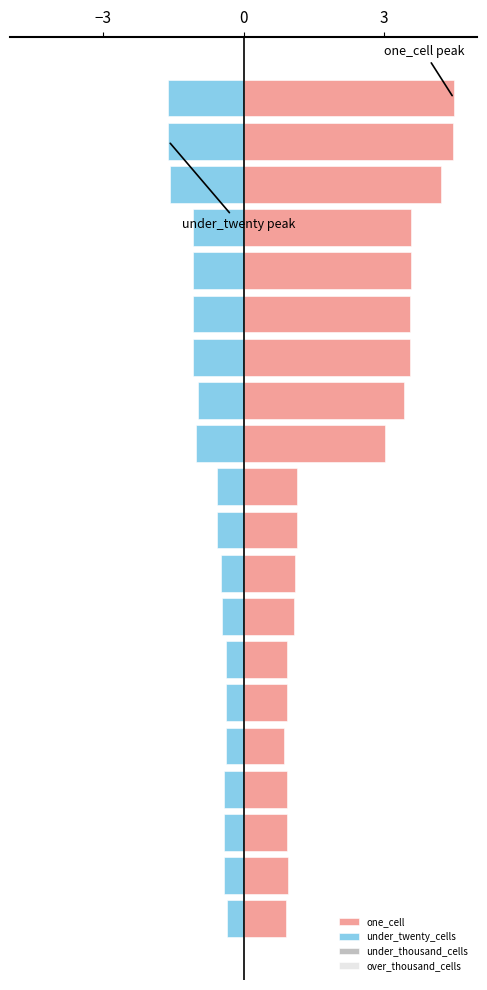

What is the maximum value shown in the chart?

4.5